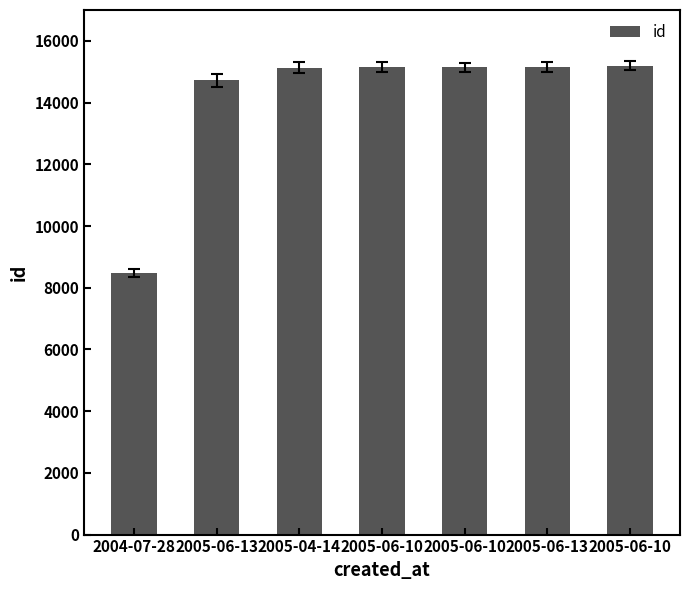

Where does the data first go above 15142?

2005-06-10